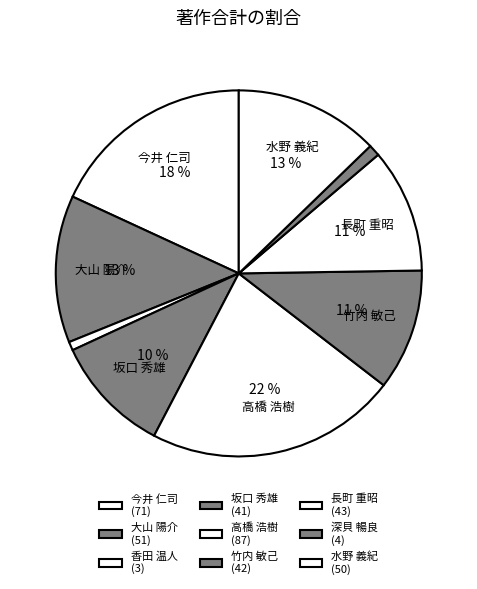

True or false: 水野 義紀 accounts for 13% of the total.

True